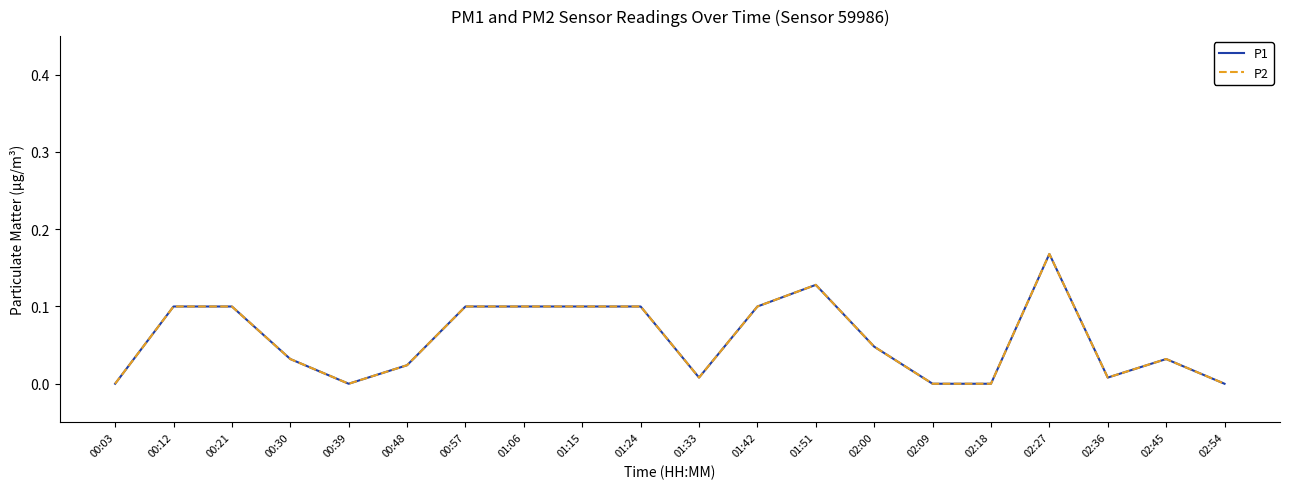

What is the label of the 11th point from the right?

01:24